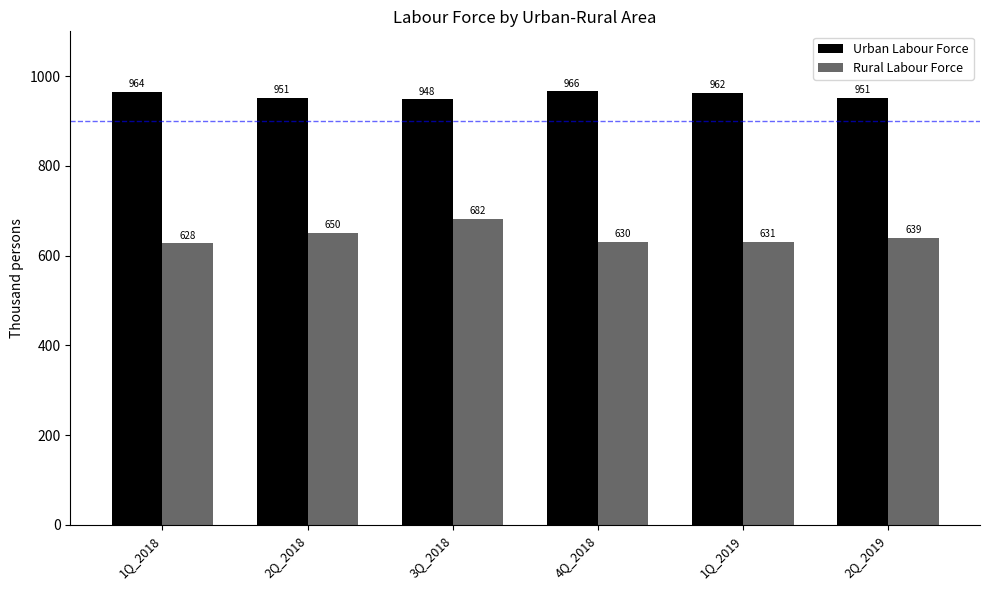

Are the bars horizontal?

No